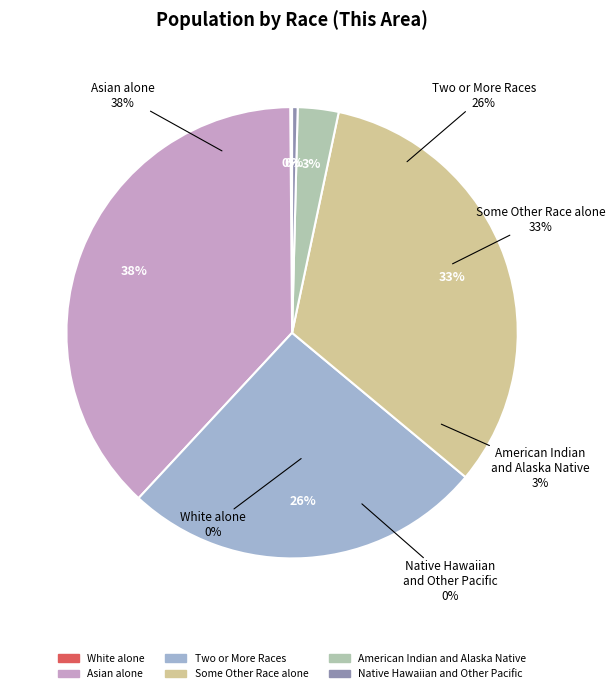

How many segments does this pie chart have?

6